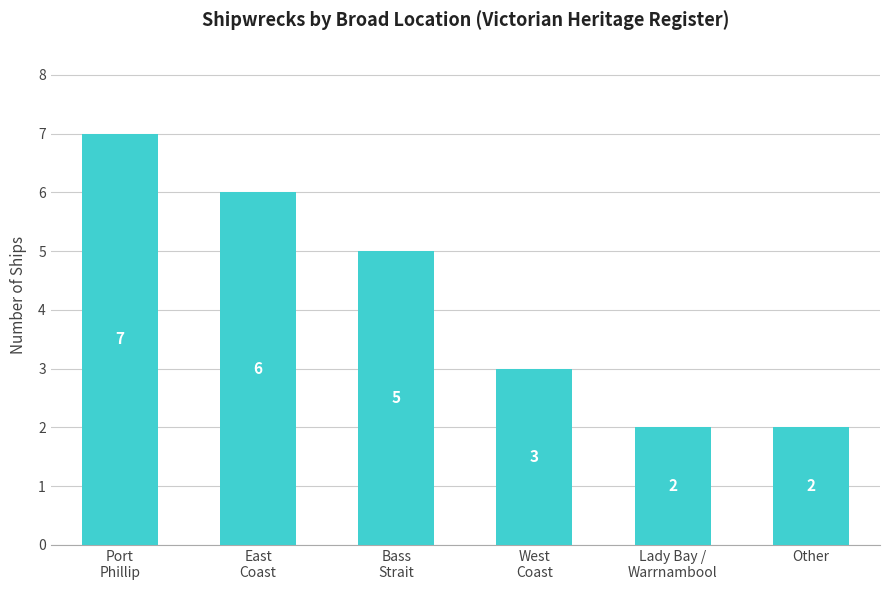

Reading right to left, transcribe all the data shown in this chart.

Other=2	Lady Bay /
Warrnambool=2	West
Coast=3	Bass
Strait=5	East
Coast=6	Port
Phillip=7